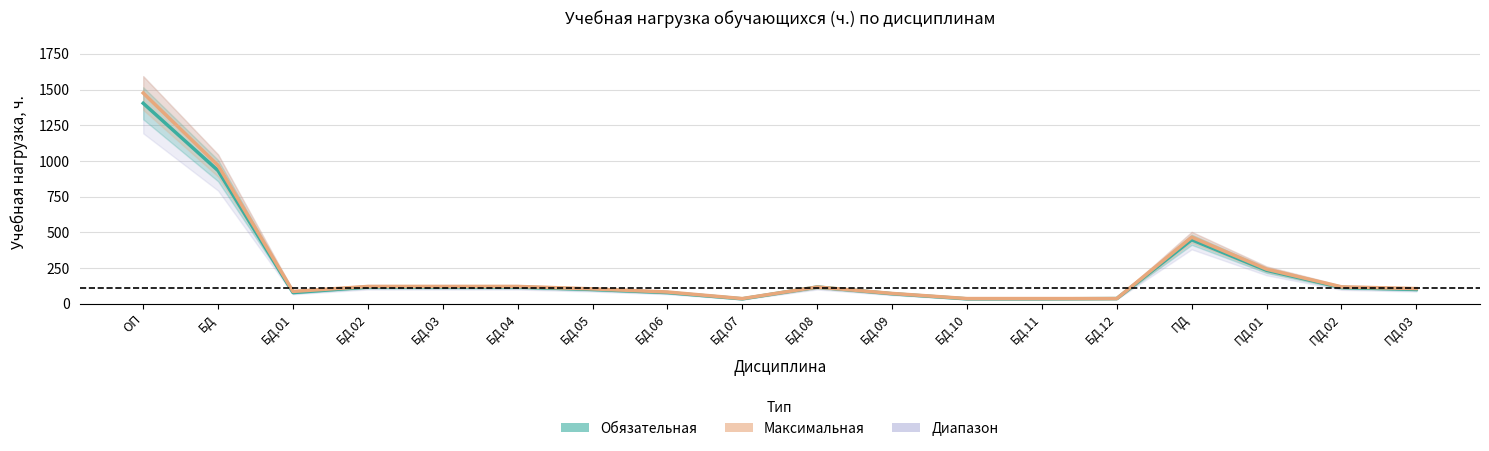

Where does the Обязательная series first go above 114?

ОП